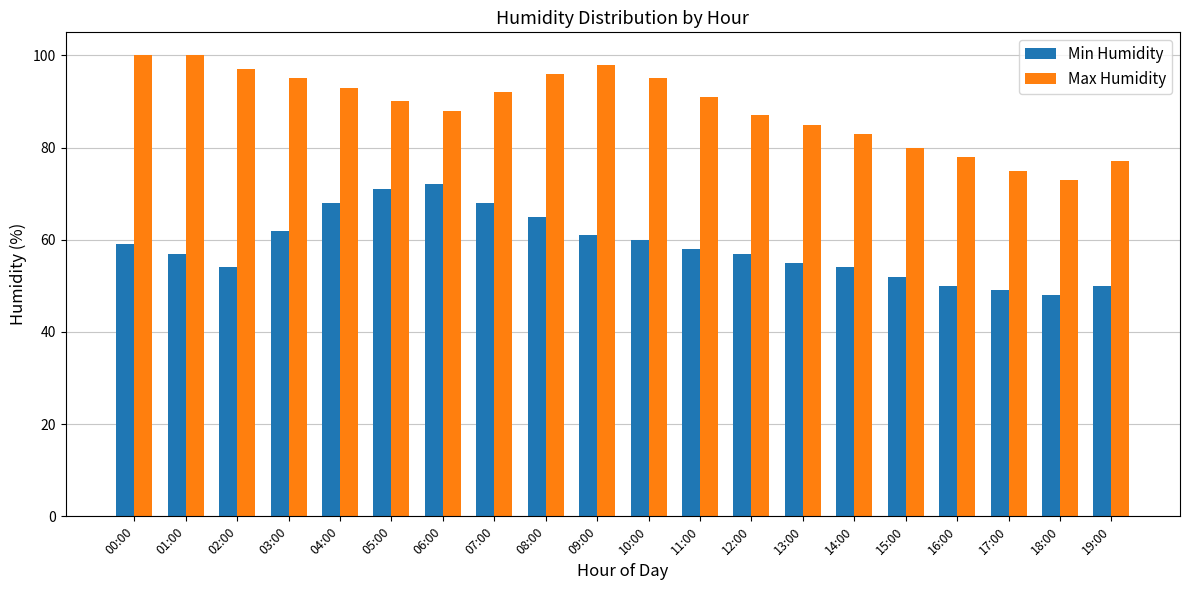

Reading left to right, what are all the values shown in this chart?

Min Humidity: 00:00=59	01:00=57	02:00=54	03:00=62	04:00=68	05:00=71	06:00=72	07:00=68	08:00=65	09:00=61	10:00=60	11:00=58	12:00=57	13:00=55	14:00=54	15:00=52	16:00=50	17:00=49	18:00=48	19:00=50
Max Humidity: 00:00=100	01:00=100	02:00=97	03:00=95	04:00=93	05:00=90	06:00=88	07:00=92	08:00=96	09:00=98	10:00=95	11:00=91	12:00=87	13:00=85	14:00=83	15:00=80	16:00=78	17:00=75	18:00=73	19:00=77